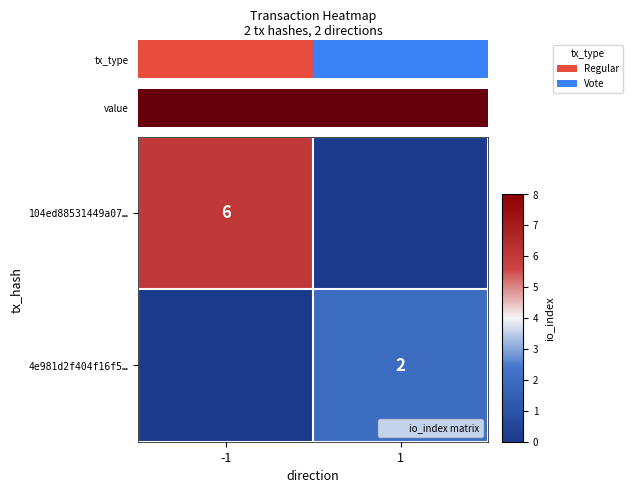

Which label corresponds to the largest value in the chart?

-1